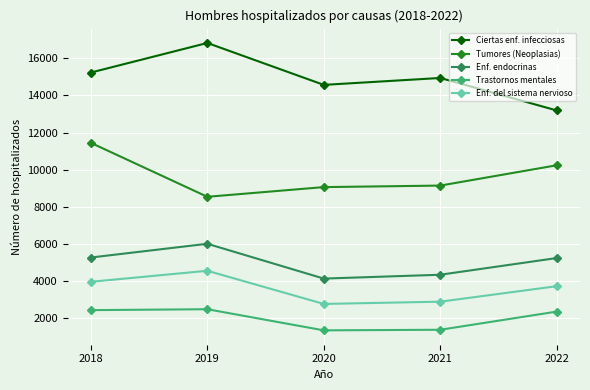

What is the value of the Trastornos mentales point at the 4th from the left?

1349